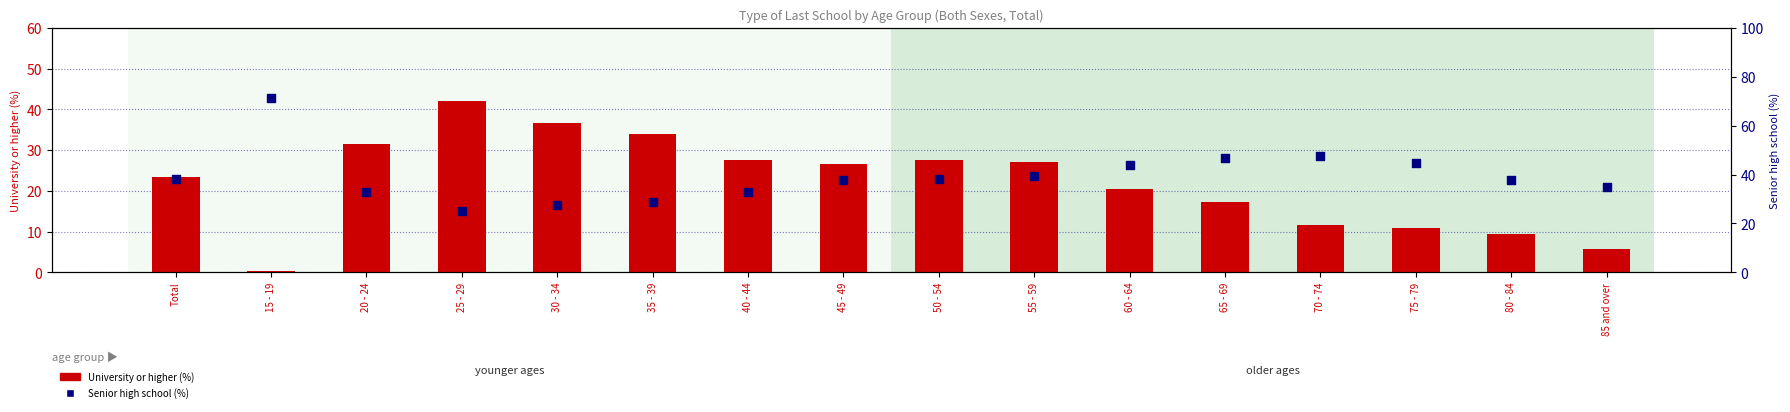

What is the total value across all series at 35 - 39?

62.5